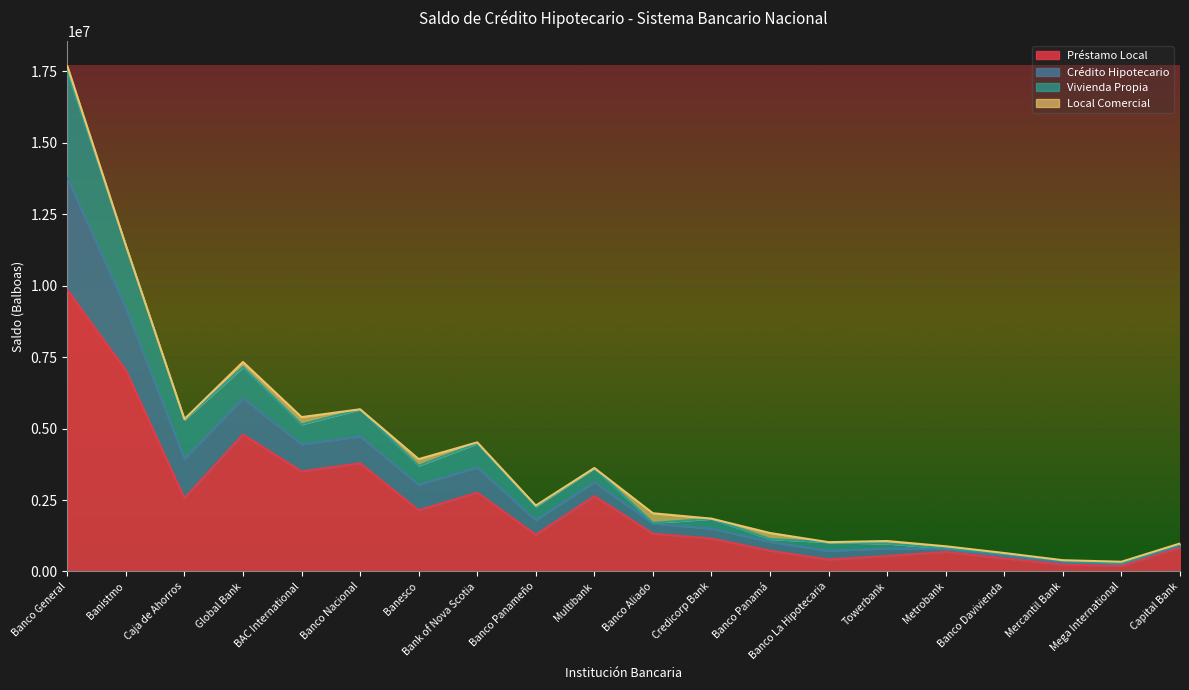

What is the value of the Vivienda Propia point at the 11th from the left?

1701240.3